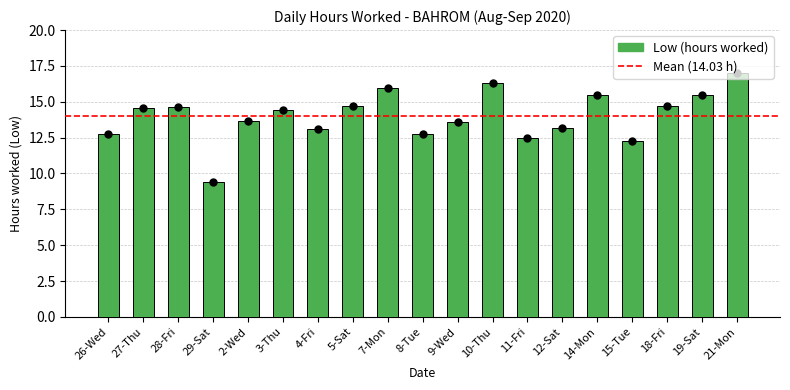

Which has a higher value, 15-Tue or 5-Sat?

5-Sat